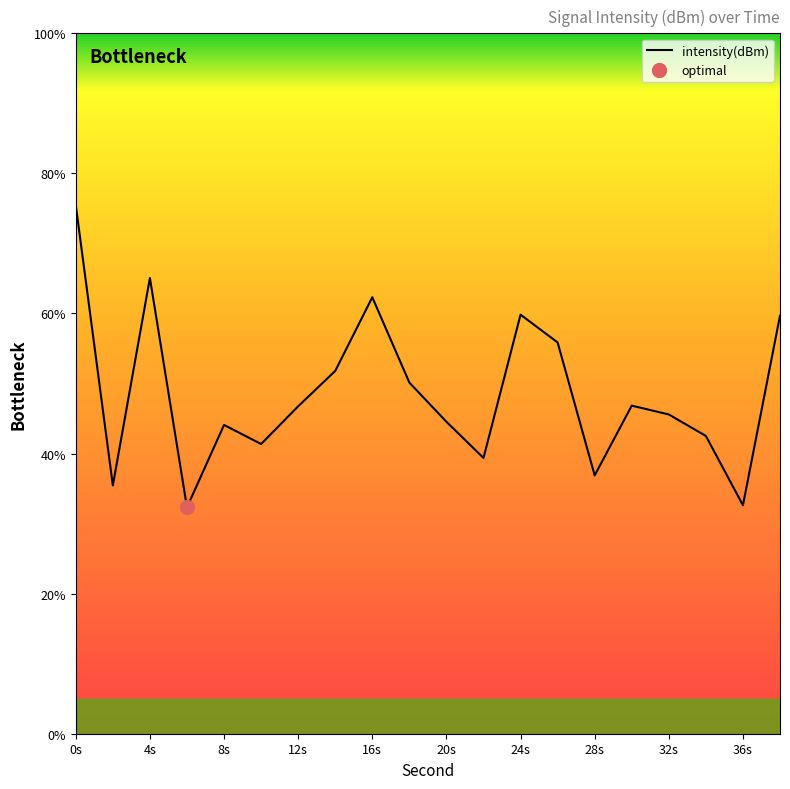

At which label does intensity(dBm) reach its peak?

0s